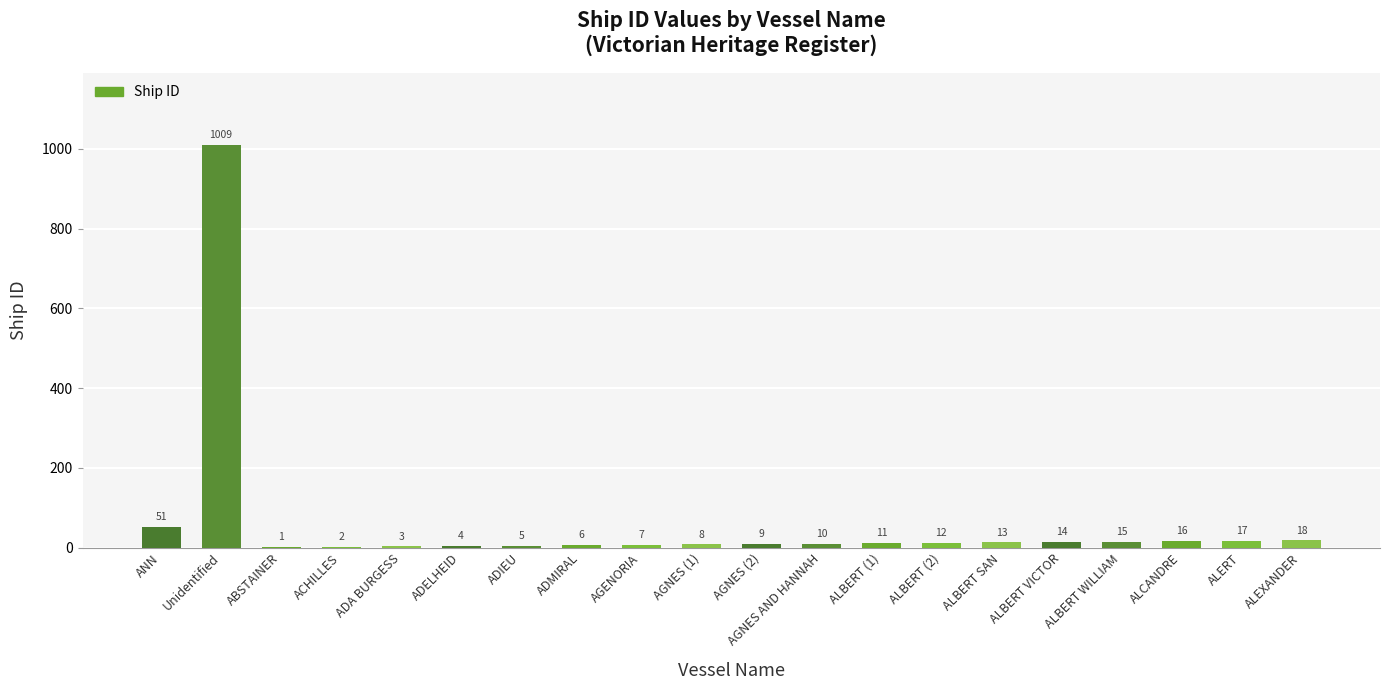

What is the sum of the values at ALEXANDER and ANN?

69